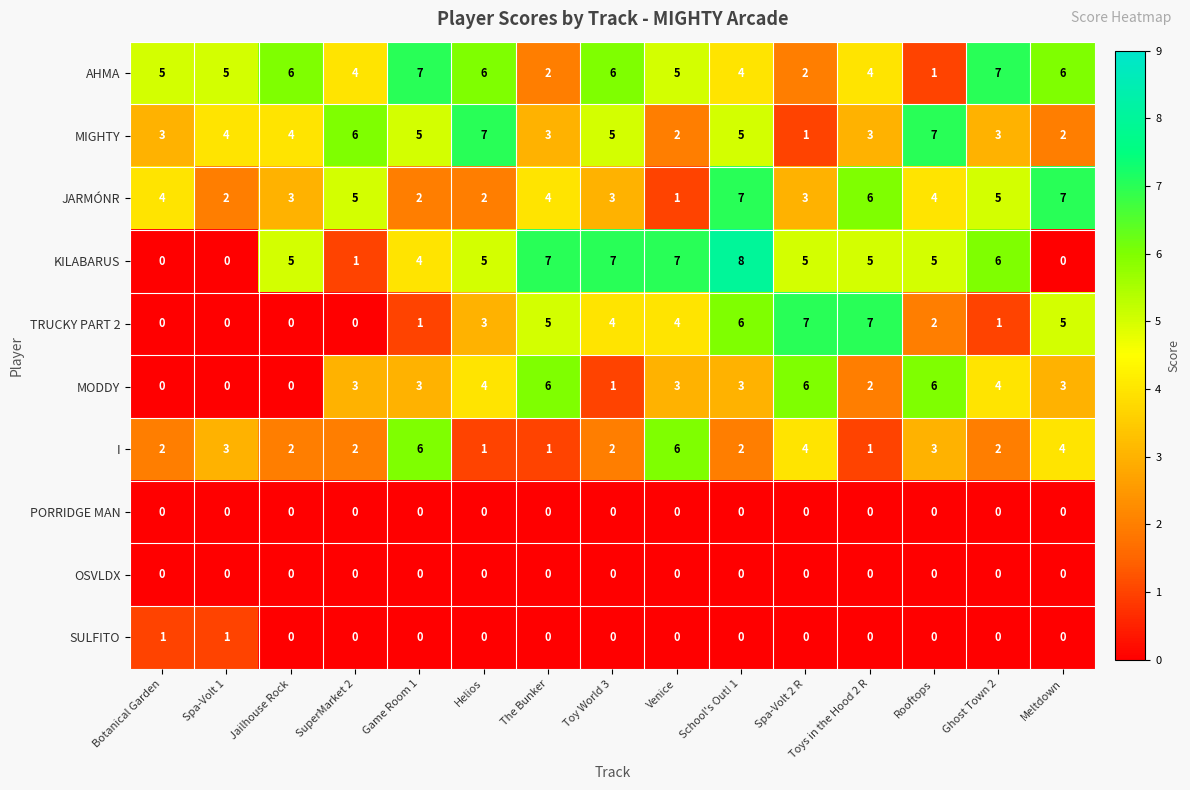

The I series shows 2 at SuperMarket 2. True or false?

True